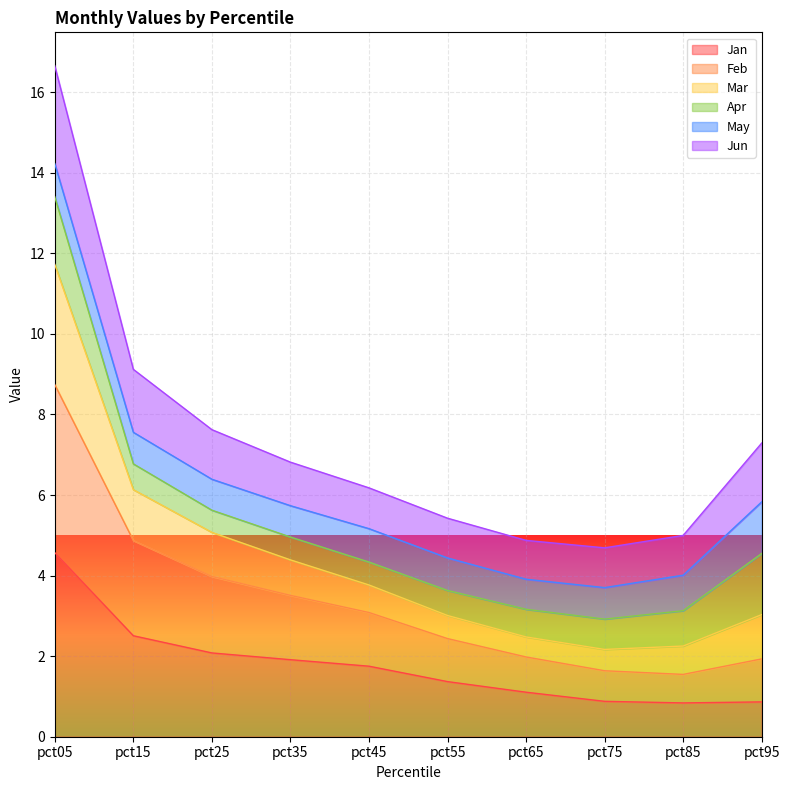

At which label does Jan reach its peak?

pct05